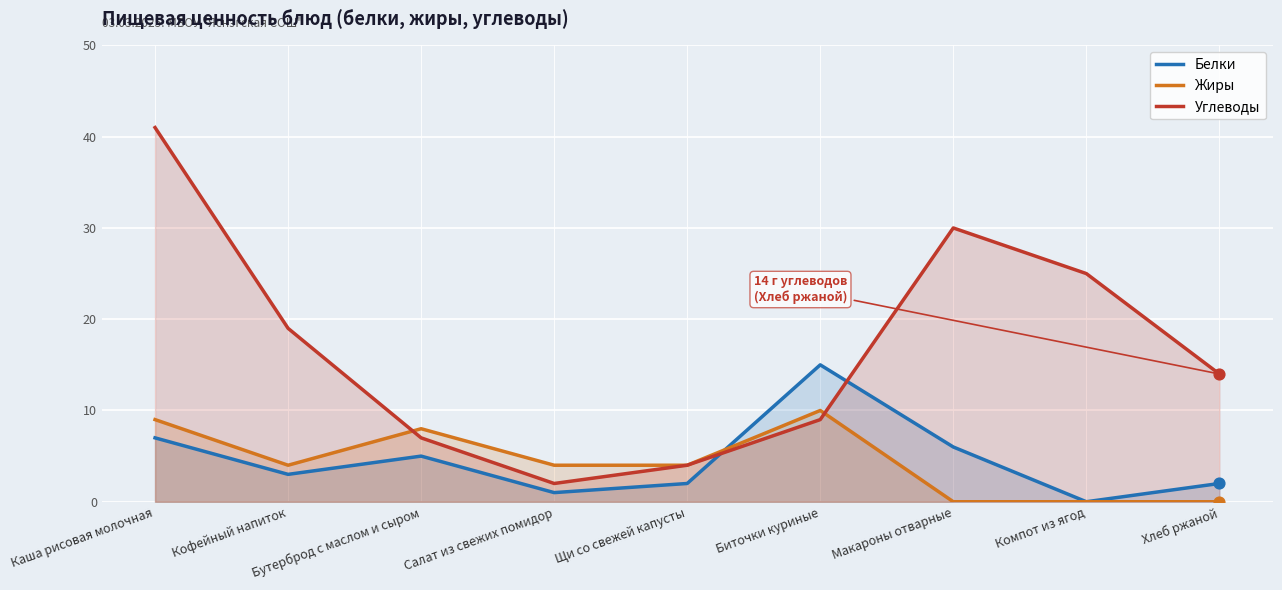

Which series has the widest spread of Y values?

Углеводы